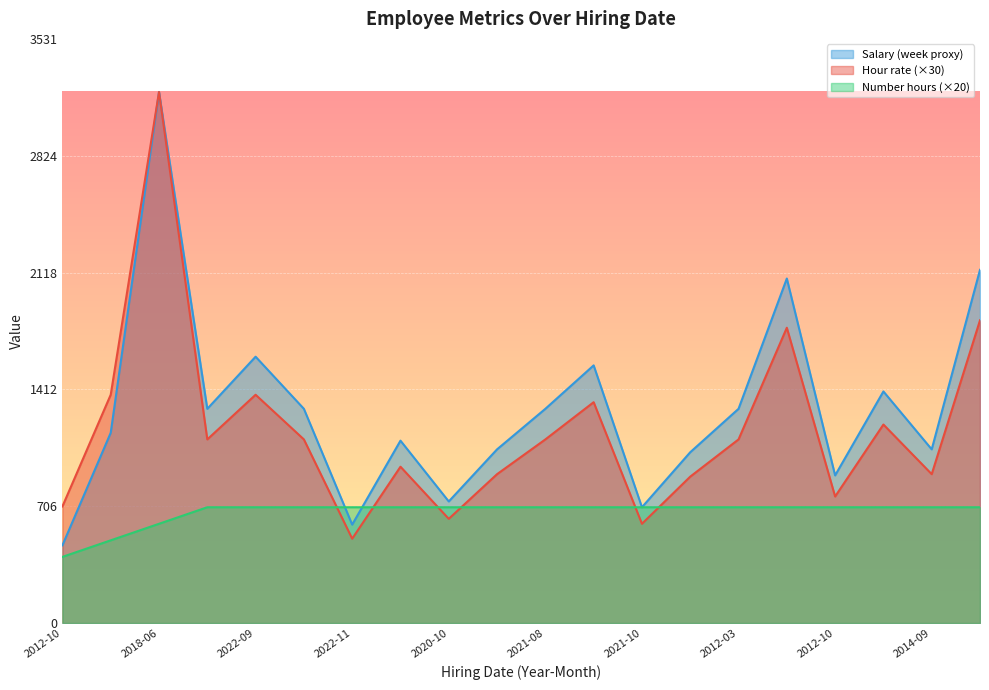

How many lines are shown in the chart?

3